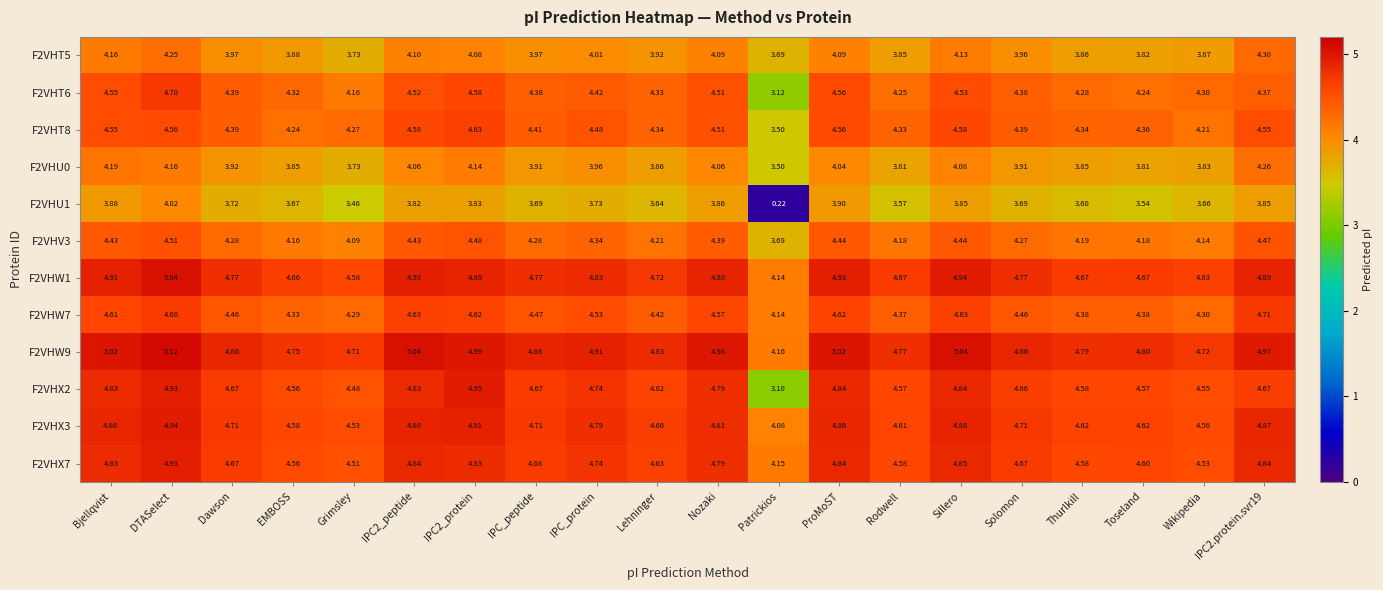

Where is F2VHU1 nearest to the value 2?

Grimsley